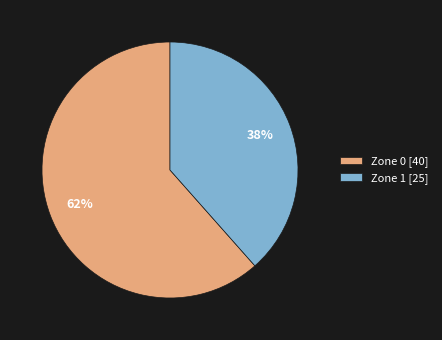

Is the sum of Zone 0 and Zone 1 greater than half?

Yes